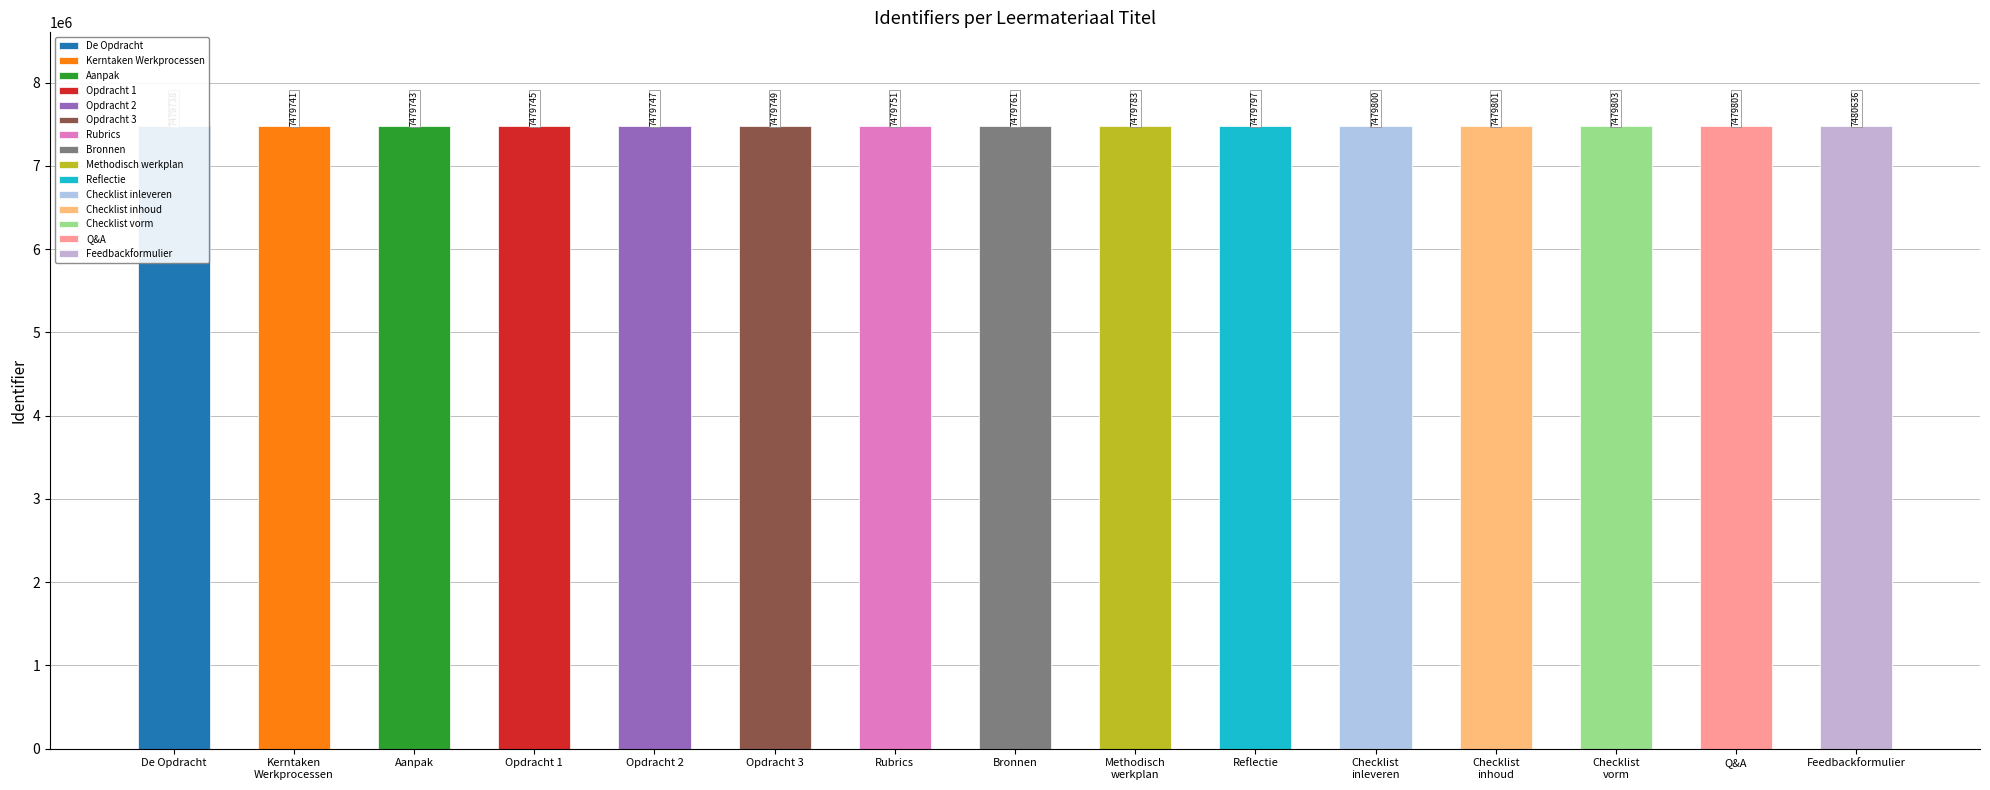

List the labels in order of value, largest first.

Feedbackformulier, Q&A, Checklist vorm, Checklist inhoud, Checklist inleveren, Reflectie, Methodisch werkplan, Bronnen, Rubrics, Opdracht 3, Opdracht 2, Opdracht 1, Aanpak, Kerntaken Werkprocessen, De Opdracht